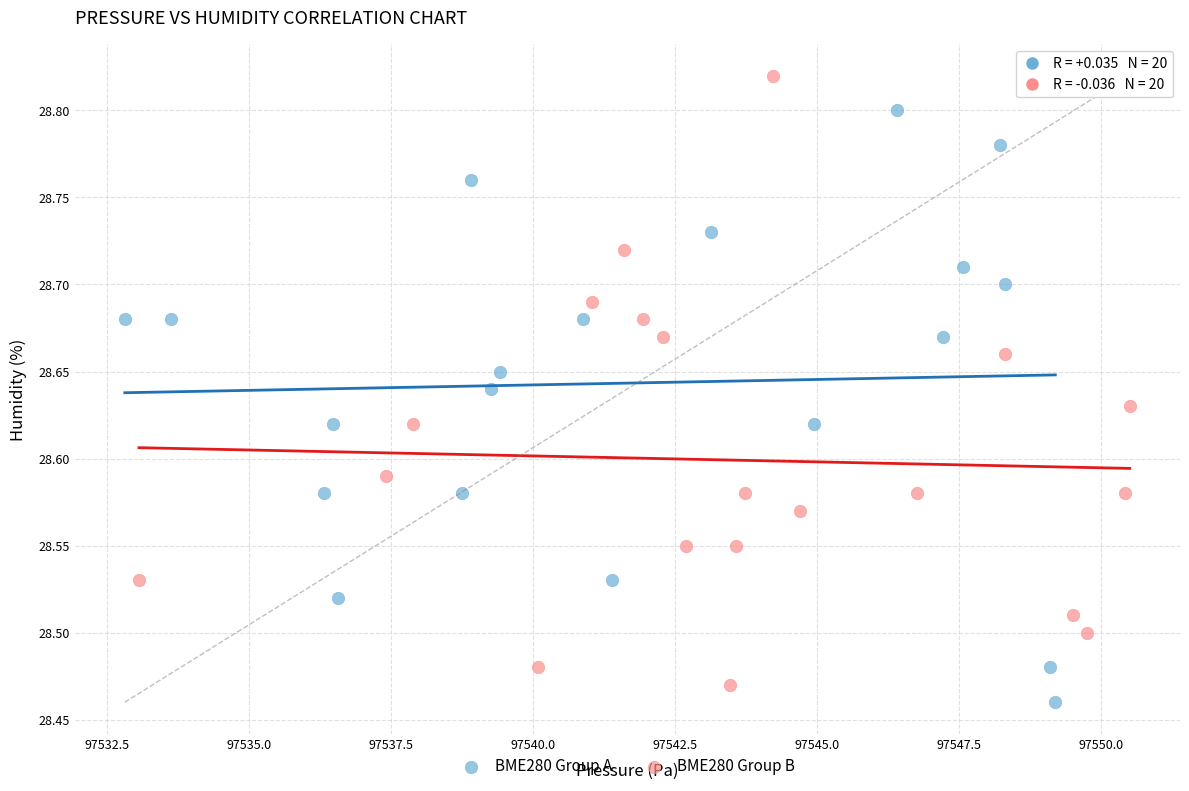

Which series reaches the maximum Y coordinate?

BME280 Group B